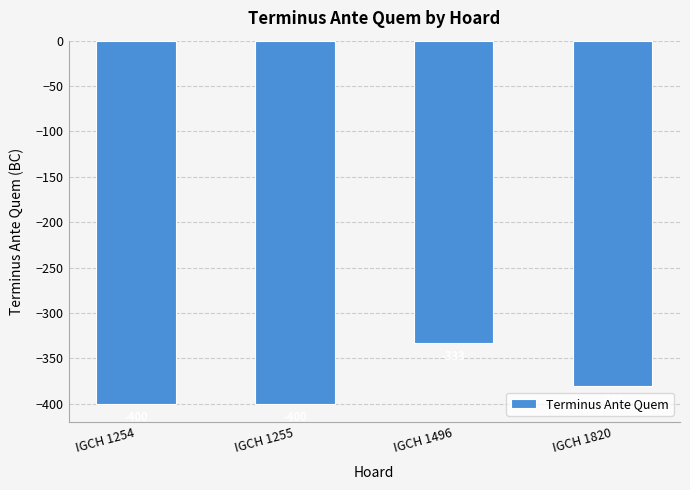

Between IGCH 1820 and IGCH 1496, which is larger?

IGCH 1496